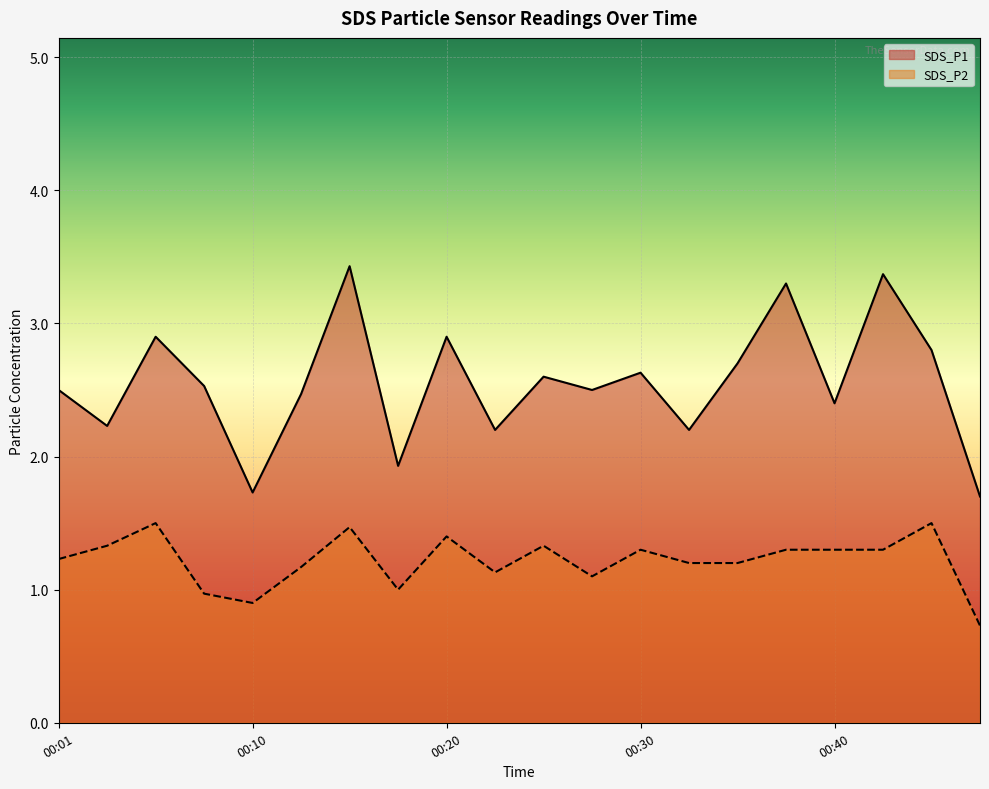

True or false: SDS_P2 and SDS_P1 cross at least once.

False